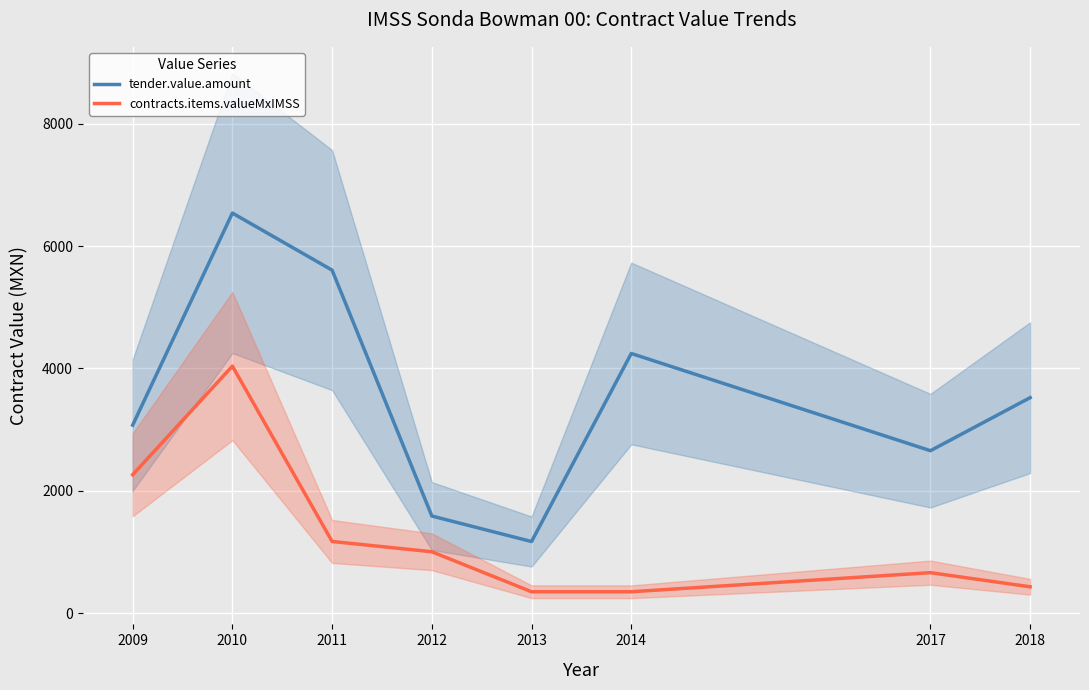

True or false: contracts.items.valueMxIMSS has more than 2 interior local peaks.

False